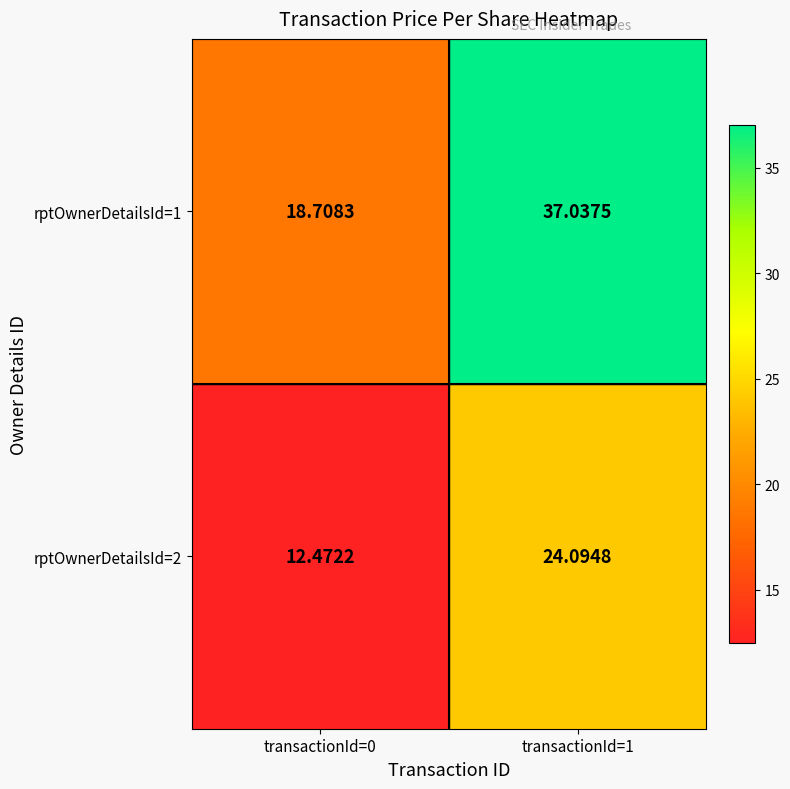

Count the number of categories in the chart.

2